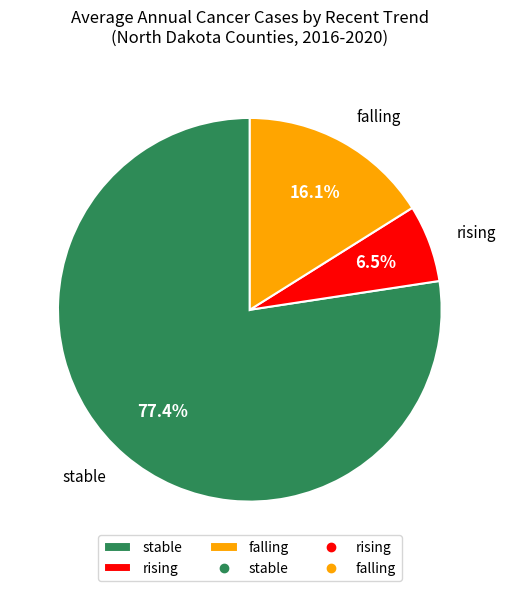

How much of the chart is everything except rising?

93.5%